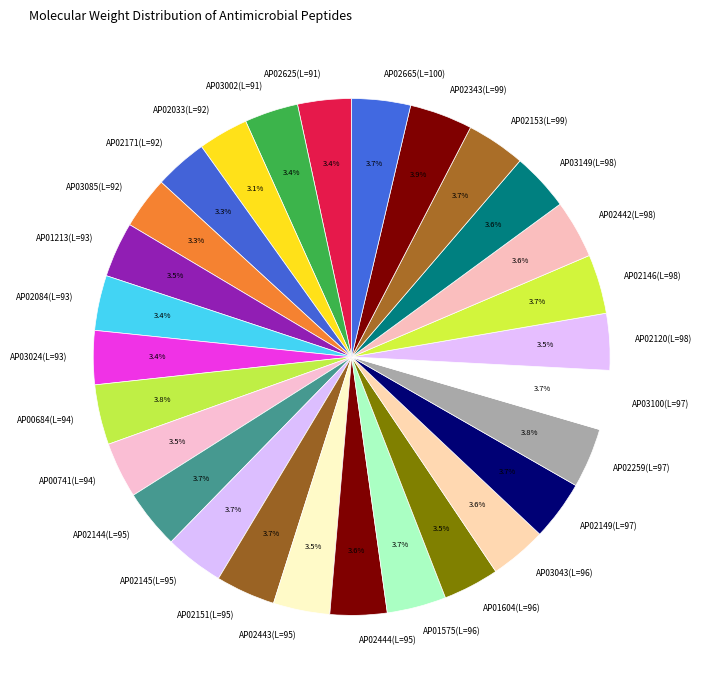

Is it true that AP02033 is 3% of the pie?

True